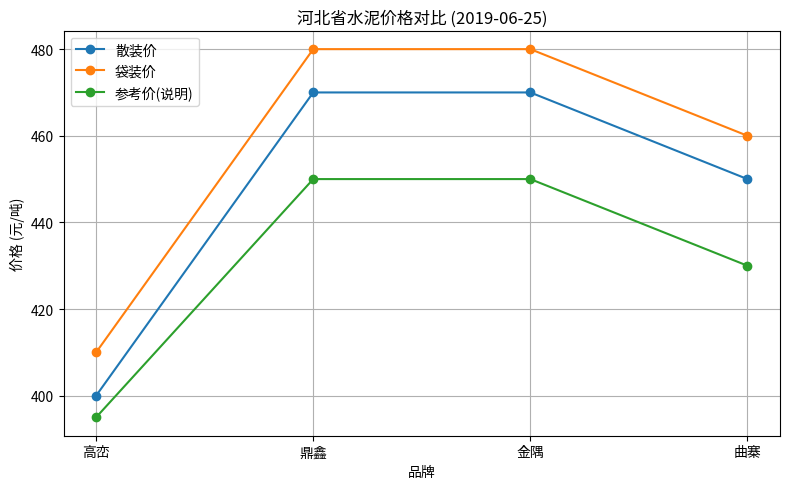

What is the difference between the highest and lowest values at 金隅?

30